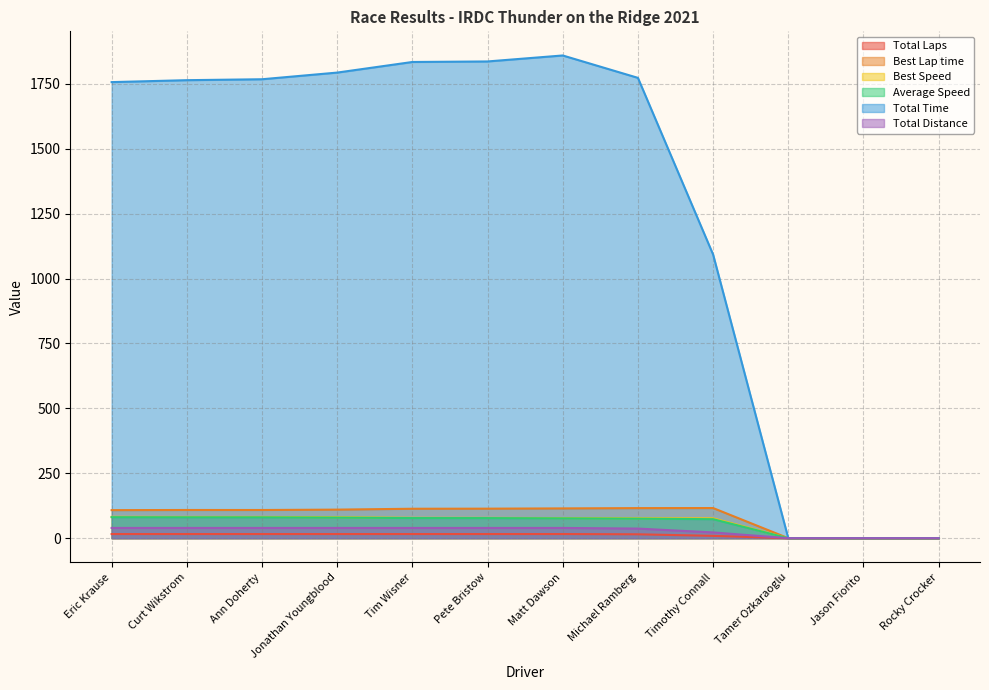

True or false: Best Lap time and Total Time intersect in this chart.

False